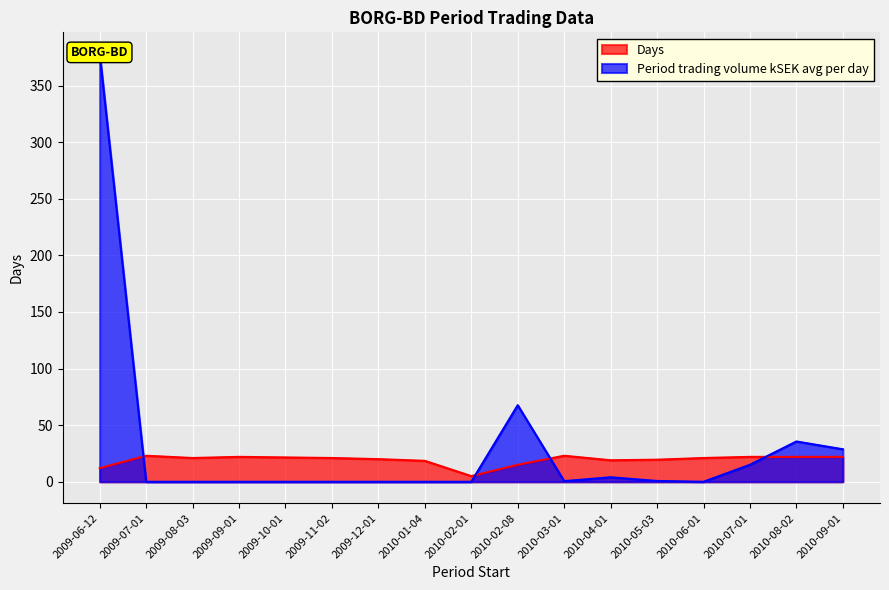

What is the sum of the Period trading volume kSEK avg per day values at 2010-01-04 and 2010-09-01?

28.7